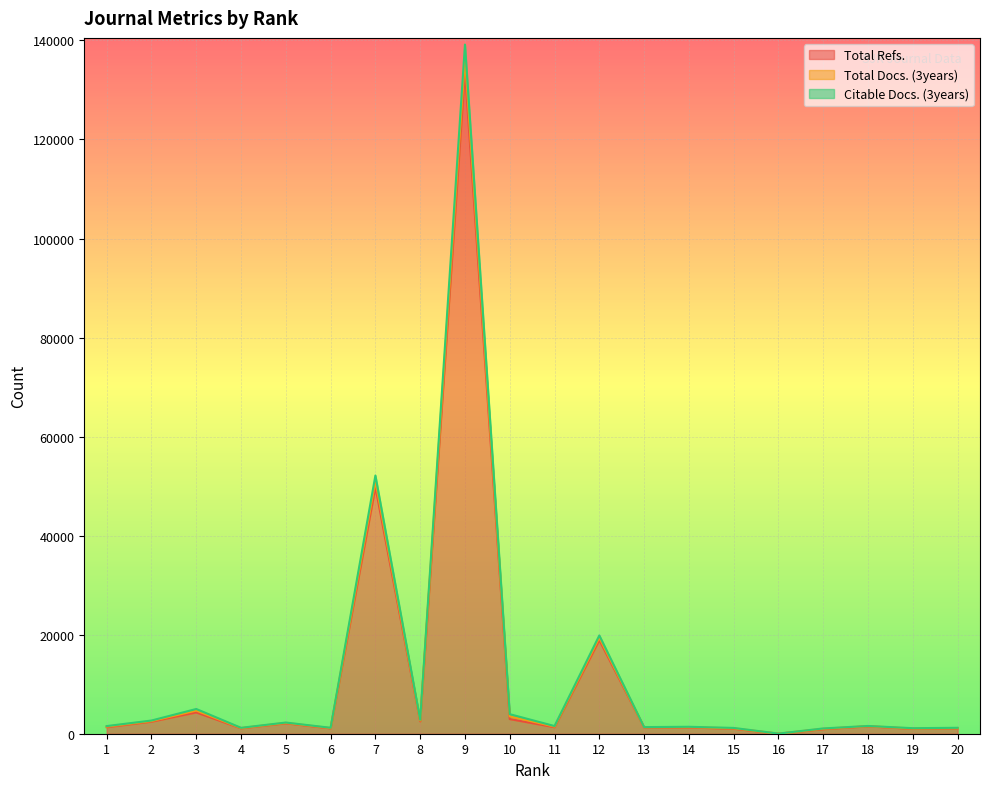

At which label does Total Docs. (3years) first exceed 1549?

2